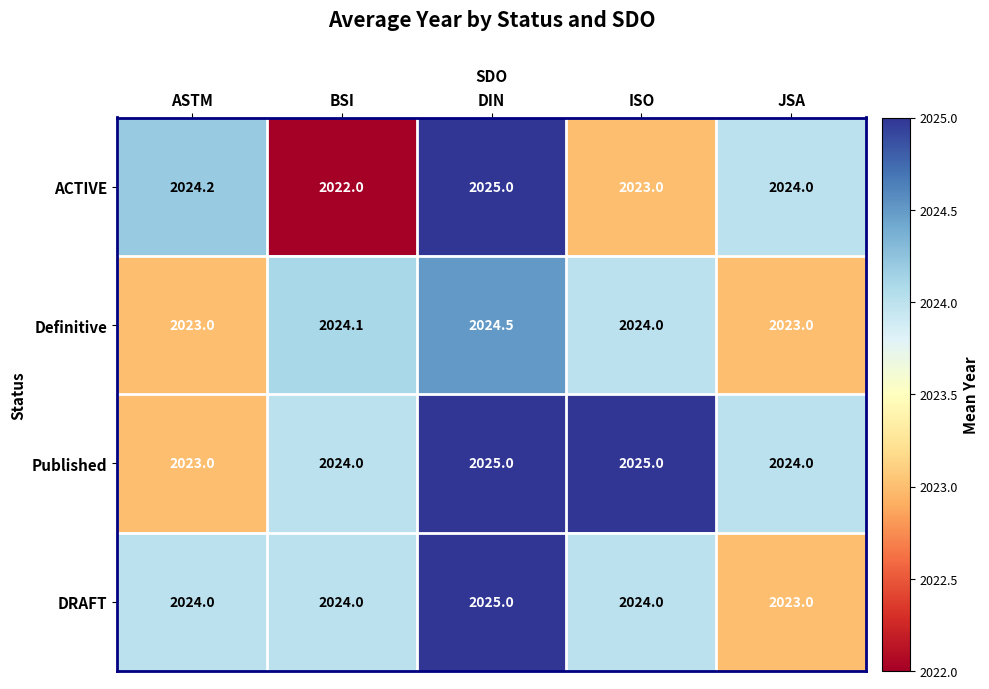

What is the spread (max minus min) of values at DIN?

0.5